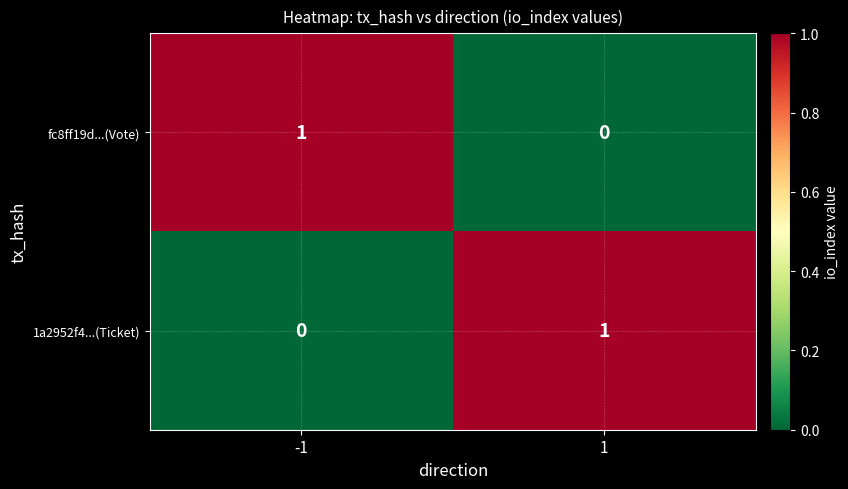

The value of fc8ff19d...(Vote) at -1 is 2. True or false?

False